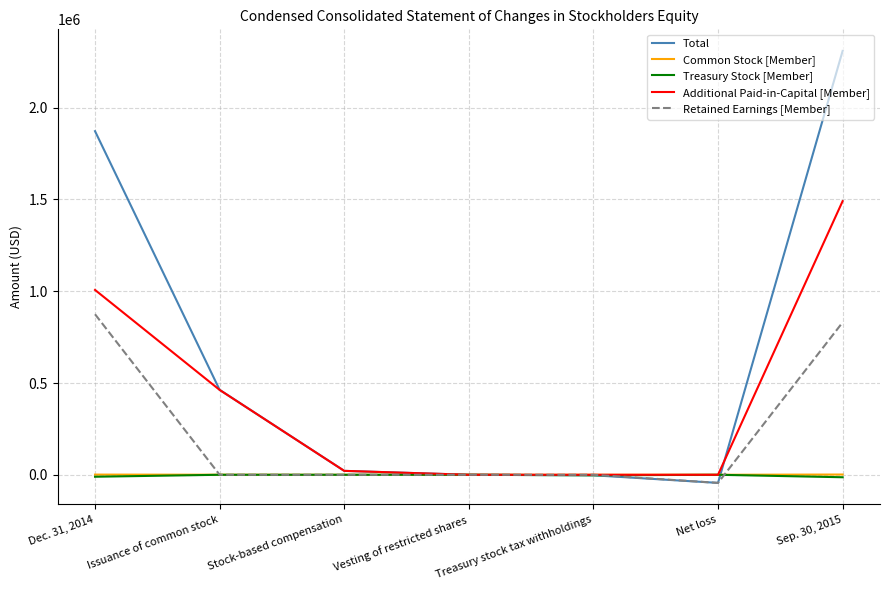

At which category is the sum across all series the highest?

Sep. 30, 2015